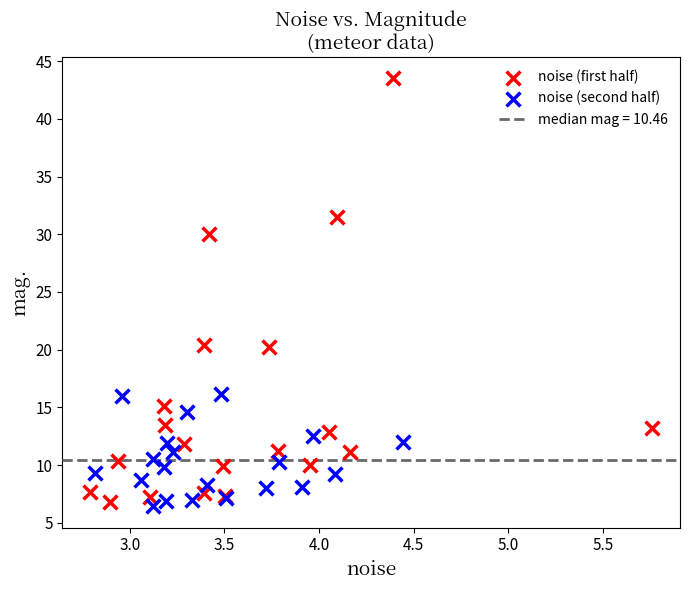

Which series has the widest spread of Y values?

noise (first half)